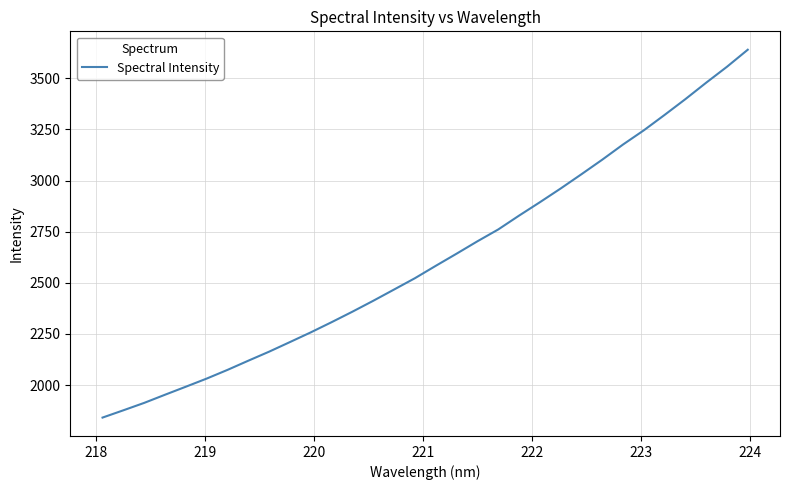

What is the maximum value shown in the chart?

3640.2